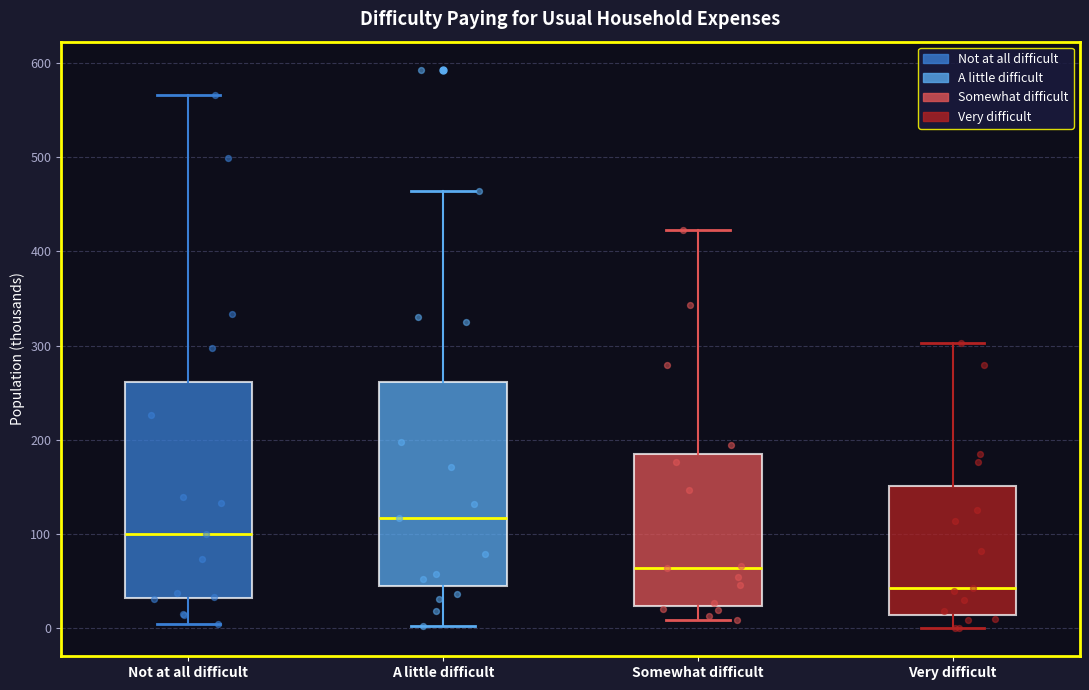

Reading left to right, transcribe this box plot: for each box, give where its median line is, the range the box spans, and where its two whiskers end, as read against the y-axis. The values are not printed on the chart, so give them approximately, as read against the axis.

Not at all difficult: median 100, box 30 to 260, whiskers 0 to 570
A little difficult: median 120, box 40 to 260, whiskers 0 to 460
Somewhat difficult: median 60, box 20 to 190, whiskers 10 to 420
Very difficult: median 40, box 10 to 150, whiskers 0 to 300